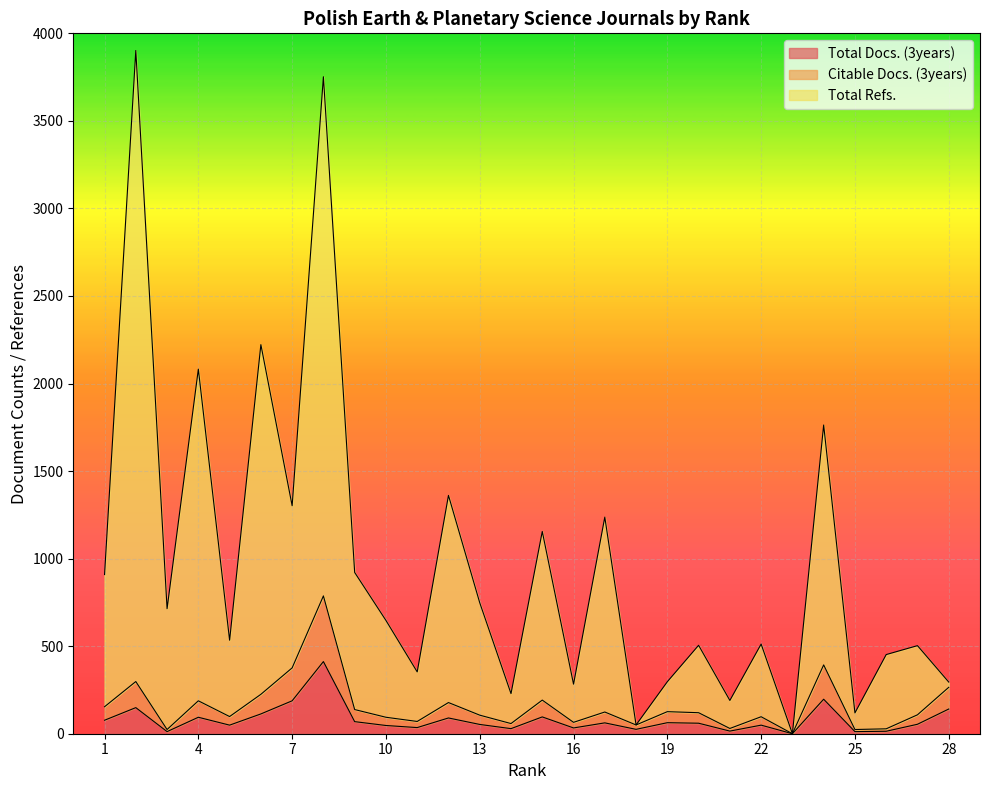

Reading left to right, list all the values displayed in this chart.

Total Docs. (3years): 77	149	12	94	49	113	188	412	69	47	35	90	53	29	96	33	62	25	63	60	15	49	0	197	12	14	54	141
Citable Docs. (3years): 154	298	24	188	98	225	376	787	138	94	70	178	106	58	192	65	124	50	126	120	30	97	0	393	24	28	108	265
Total Refs.: 909	3902	714	2082	534	2222	1302	3752	921	647	353	1361	748	229	1155	283	1237	50	297	505	190	512	0	1763	119	452	503	295